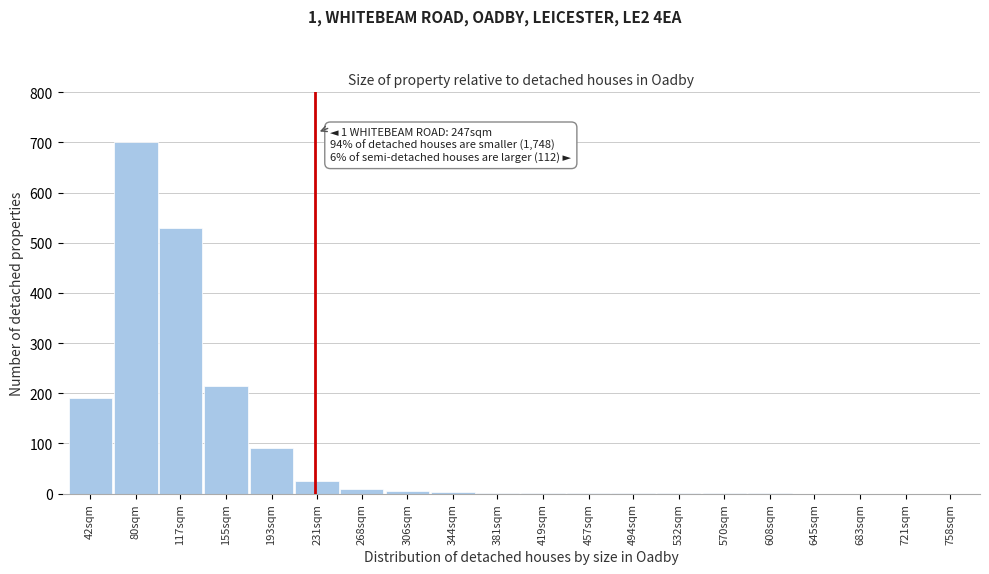

Which category has the highest value across all series?

80sqm